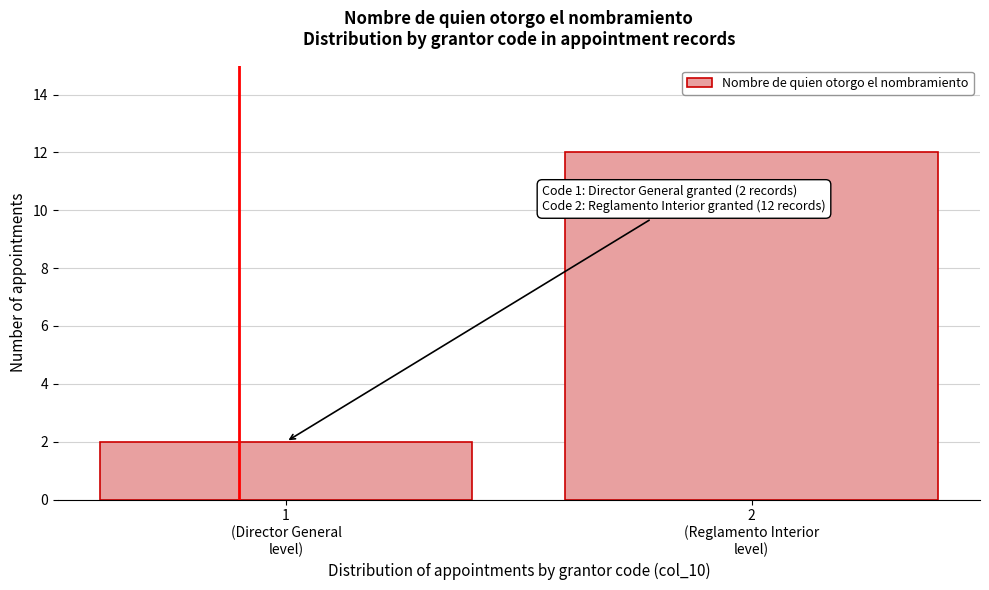

Reading left to right, what are all the values shown in this chart?

2	12